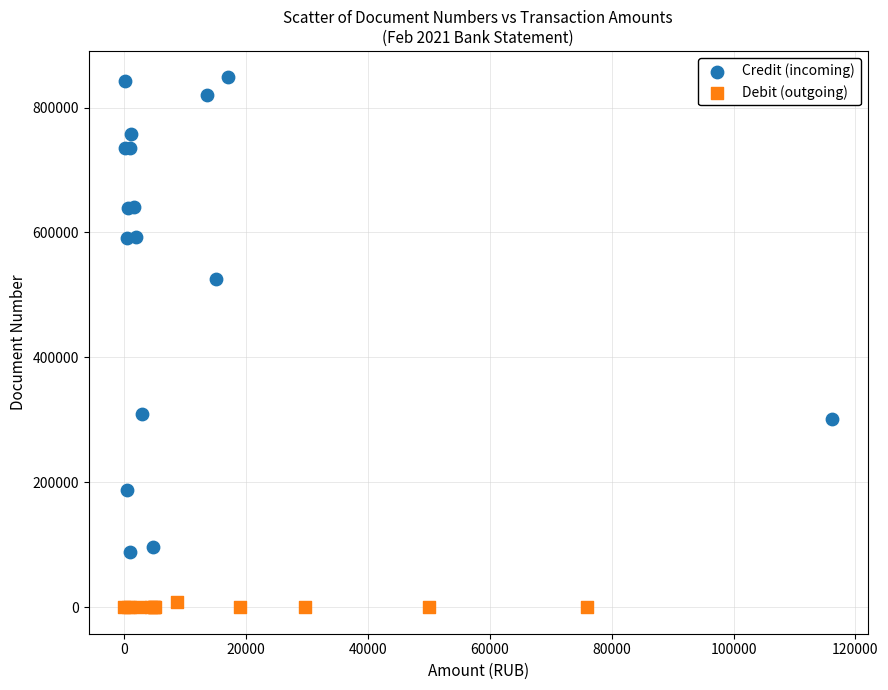

Which series reaches the maximum Y coordinate?

Credit (incoming)